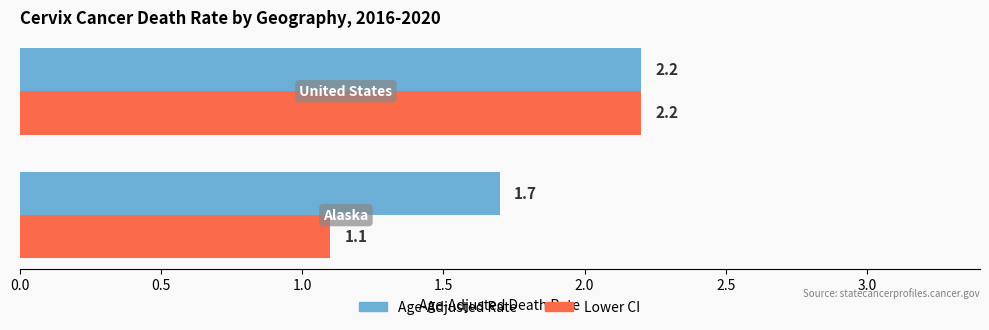

What is the minimum value shown in the chart?

1.1